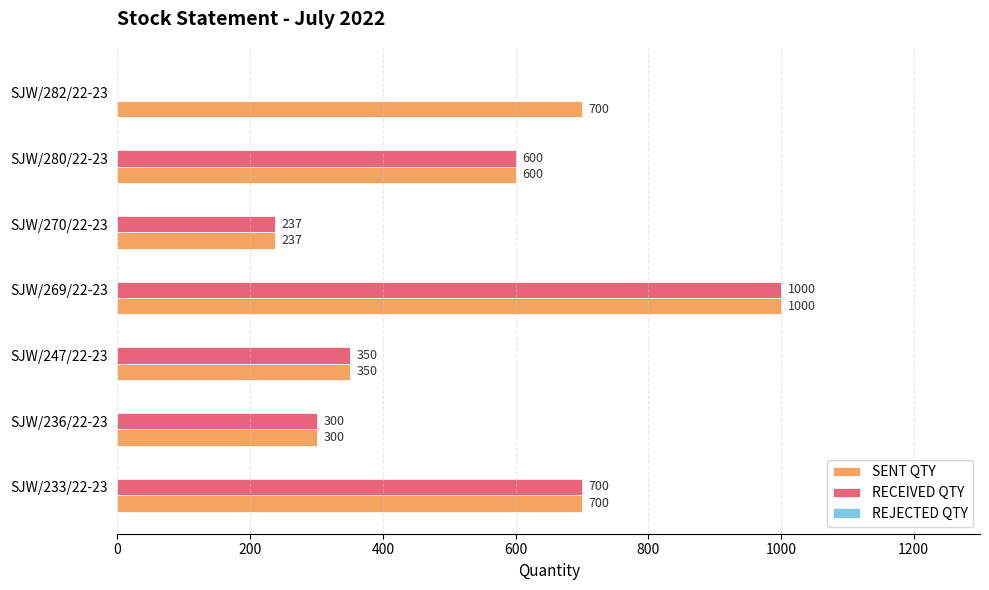

Is the value of RECEIVED QTY at SJW/236/22-23 greater than the value of SENT QTY at SJW/270/22-23?

Yes